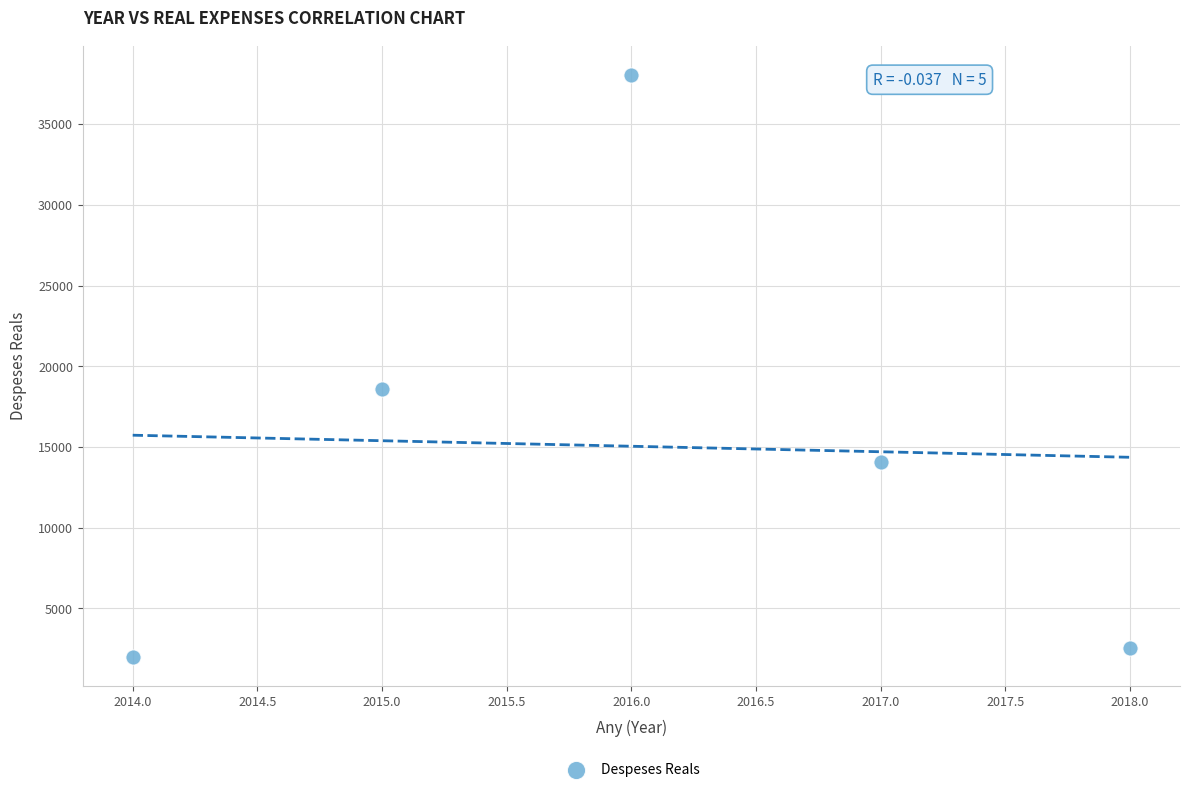

What Y value in the scatter plot is closest to 20022?

18564.2